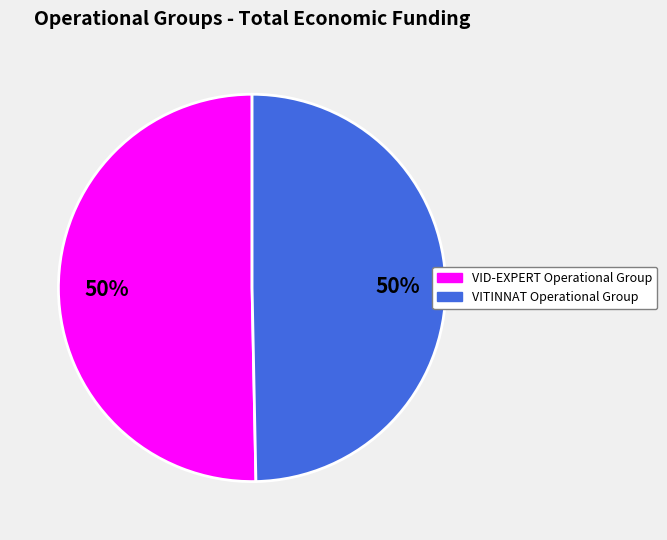

To the nearest percent, what is the average slice percentage?

50%